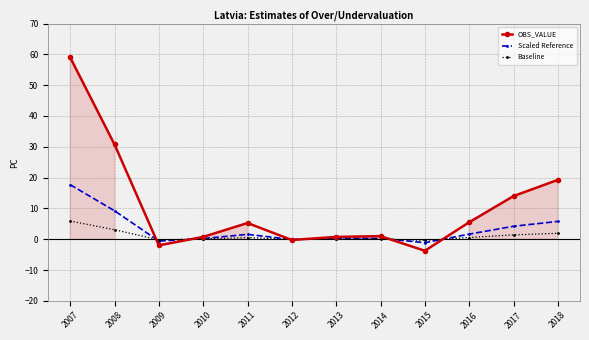

Which series changed the most between 2010 and 2011?

OBS_VALUE